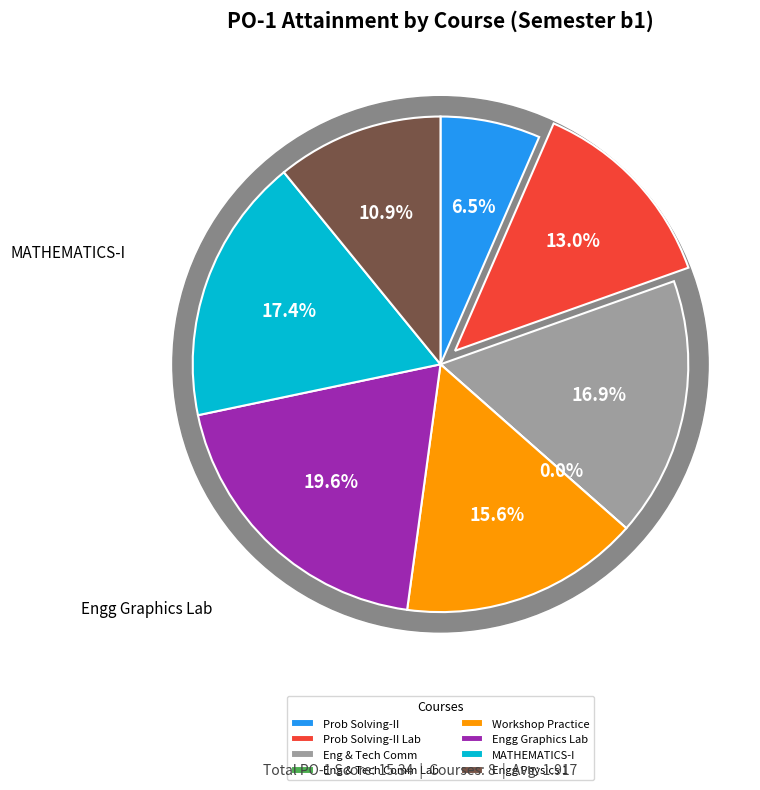

How many slices are in this pie chart?

8